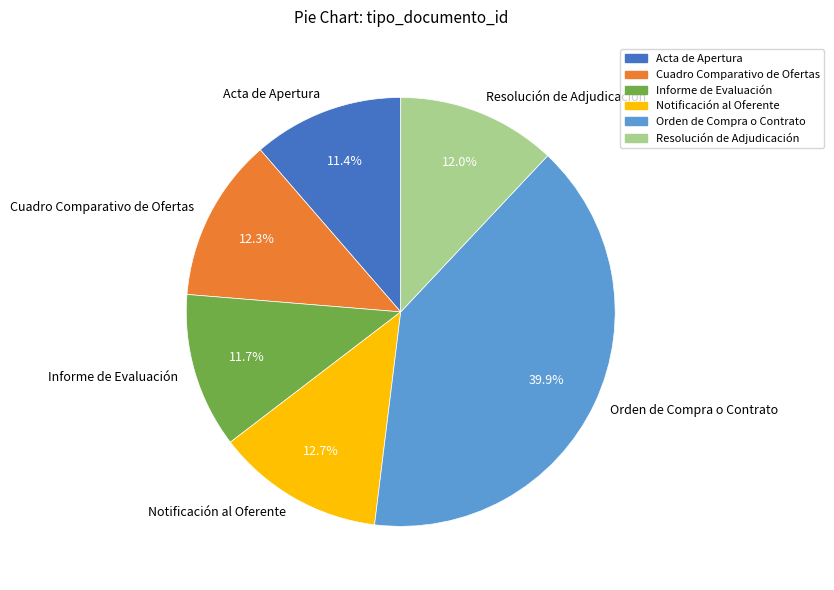

The Notificación al Oferente slice represents 13% of the pie. True or false?

True